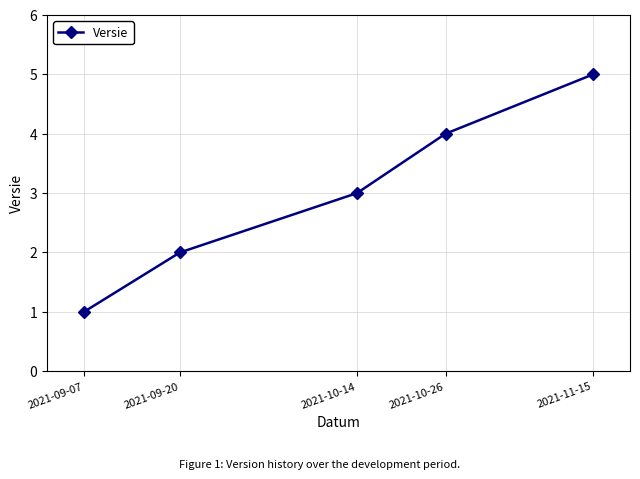

What position from the right is 2021-11-15?

1